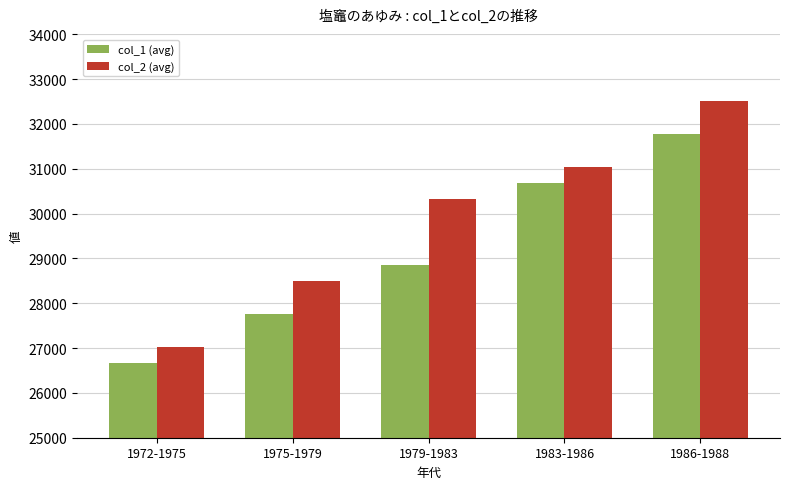

List the series in order of their overall mean, highest first.

col_2 (avg), col_1 (avg)